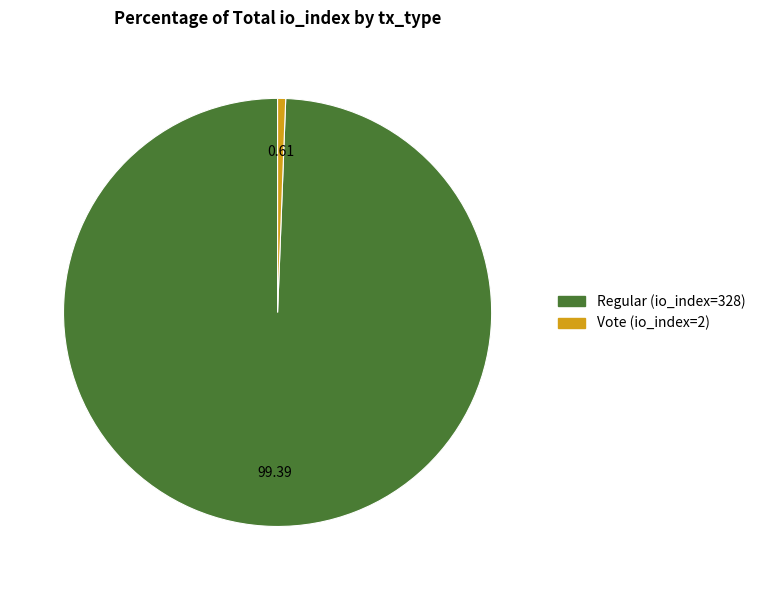

Between Vote (io_index=2) and Regular (io_index=328), which is larger?

Regular (io_index=328)